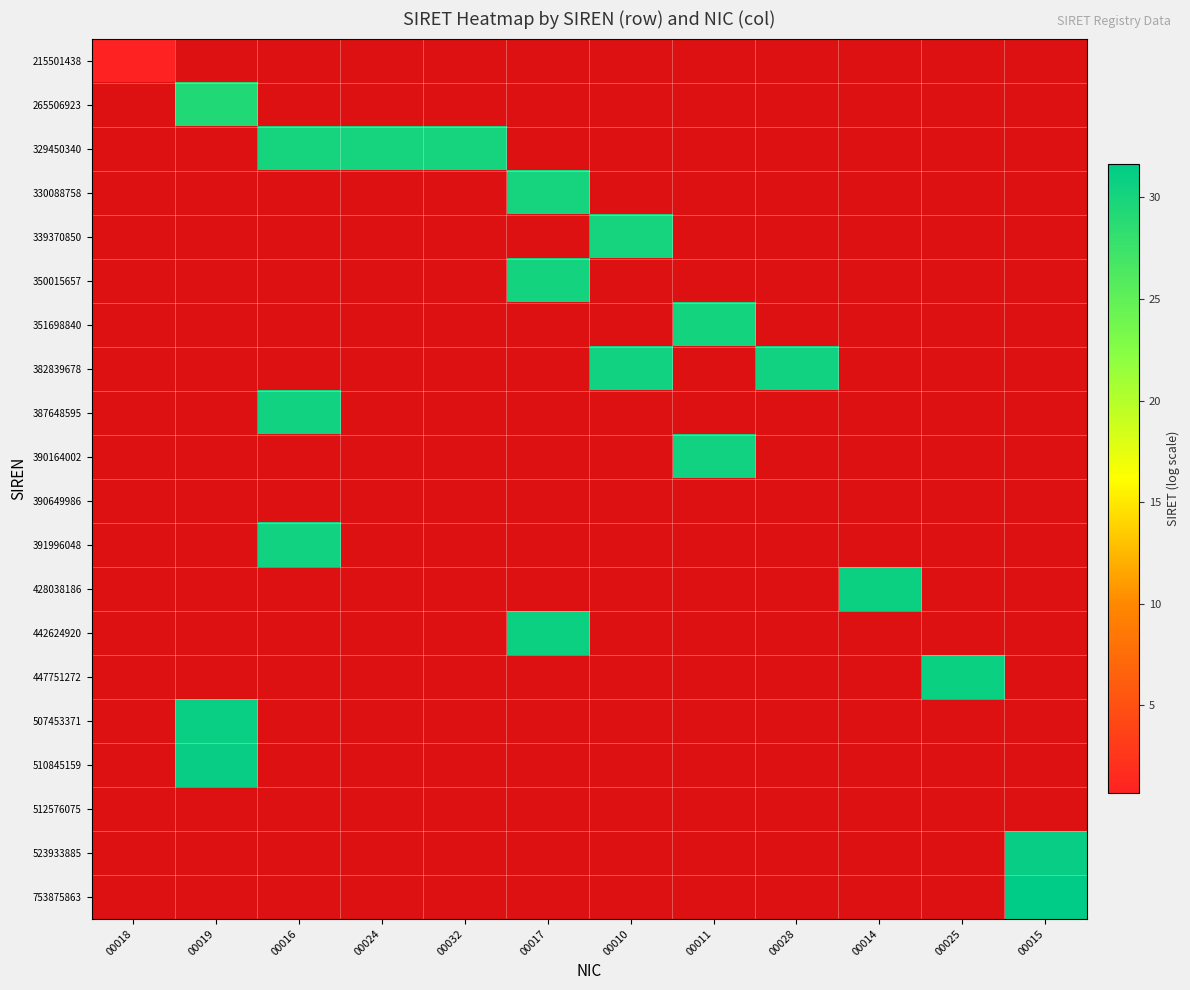

At how many categories does at least one series exceed 10?

11